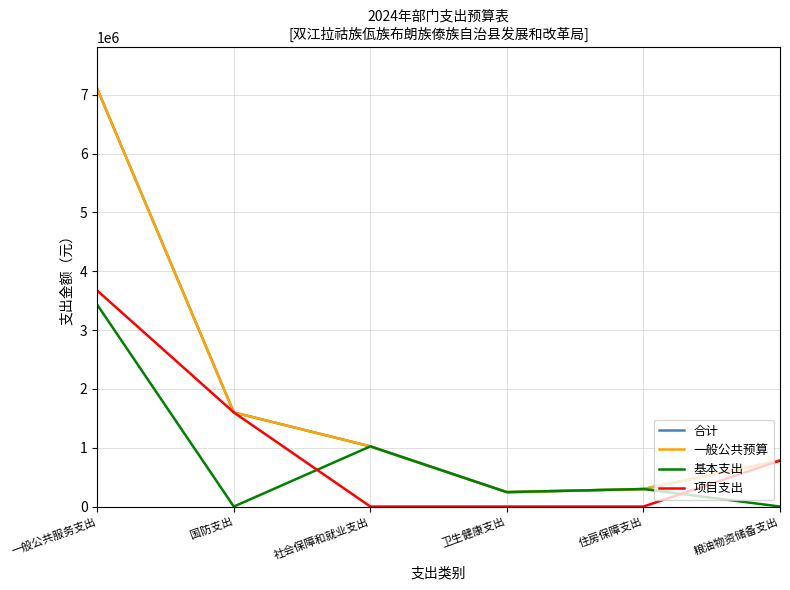

Is this an area chart (filled region under the line)?

No